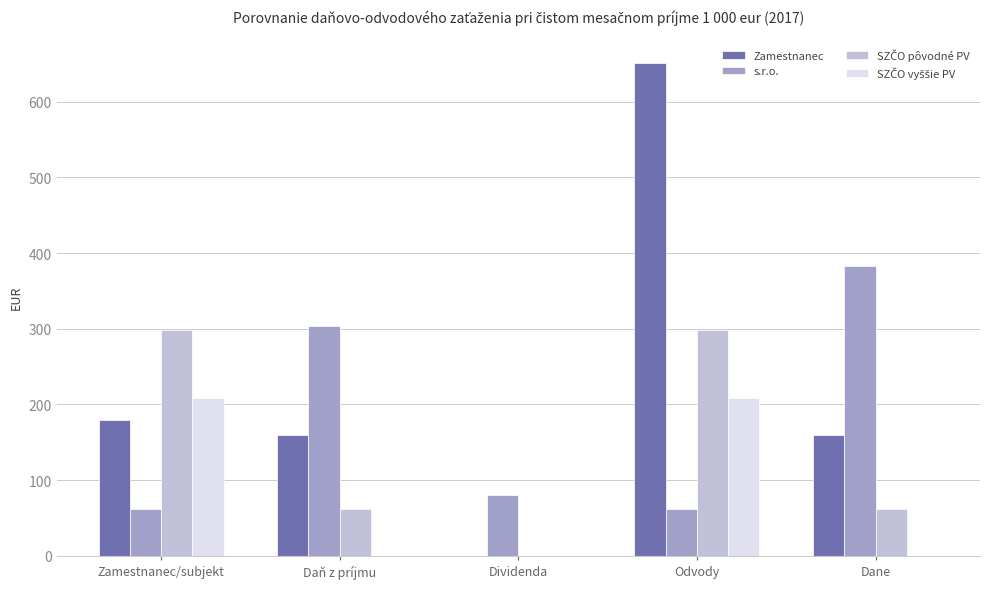

Between Zamestnanec/subjekt and Dane, which series saw the biggest shift?

s.r.o.